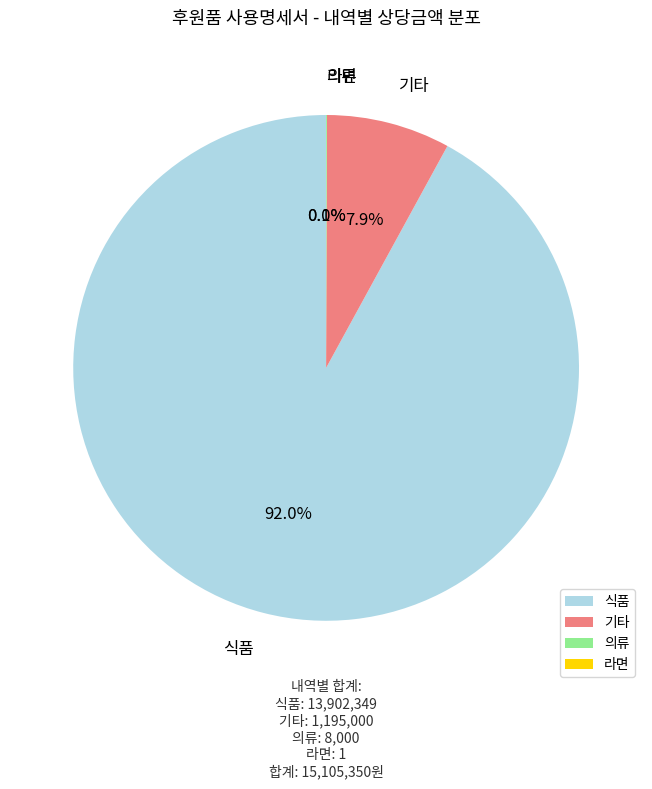

True or false: 의류 accounts for 14% of the total.

False